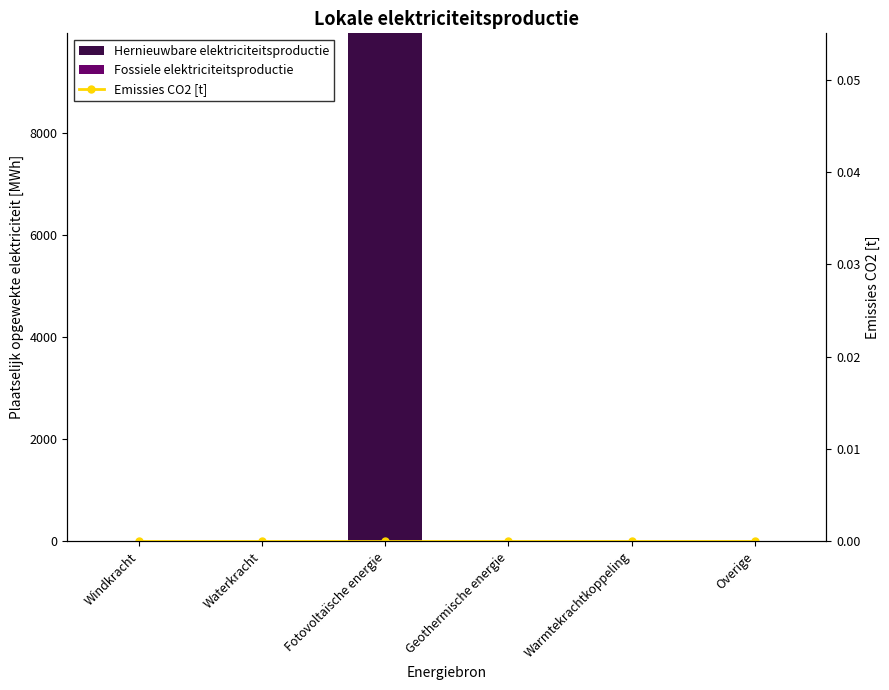

How many positive values does the Hernieuwbare elektriciteitsproductie series have?

1